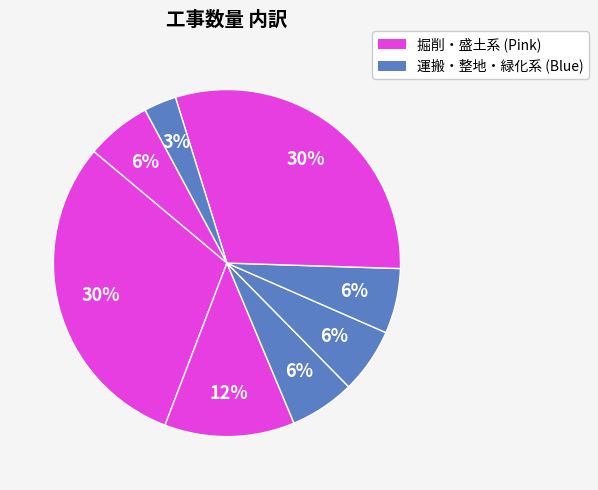

Which slice is the largest?

掘削(1)